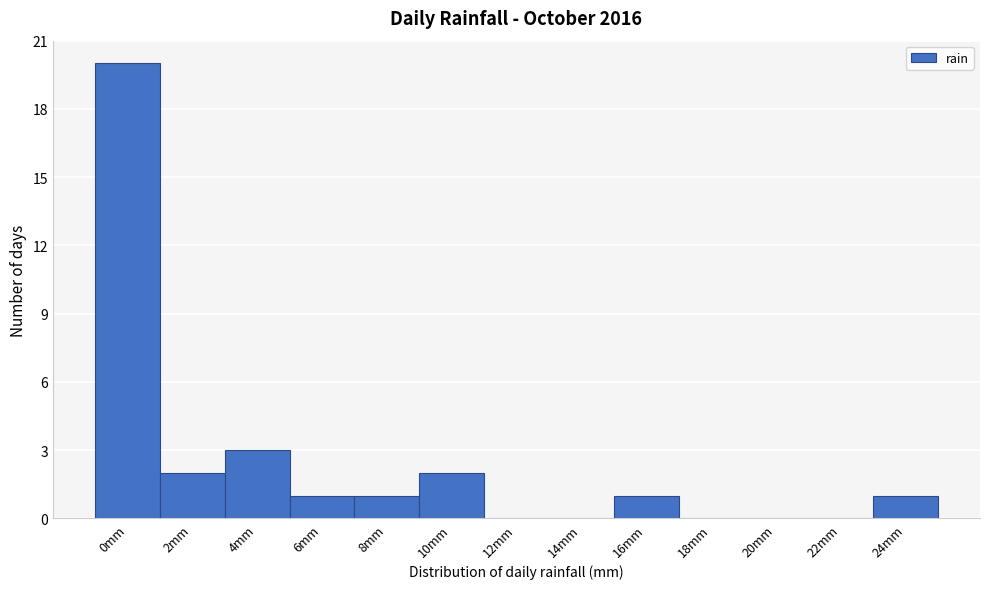

Reading left to right, transcribe all the data shown in this chart.

0mm=20	2mm=2	4mm=3	6mm=1	8mm=1	10mm=2	12mm=0	14mm=0	16mm=1	18mm=0	20mm=0	22mm=0	24mm=1